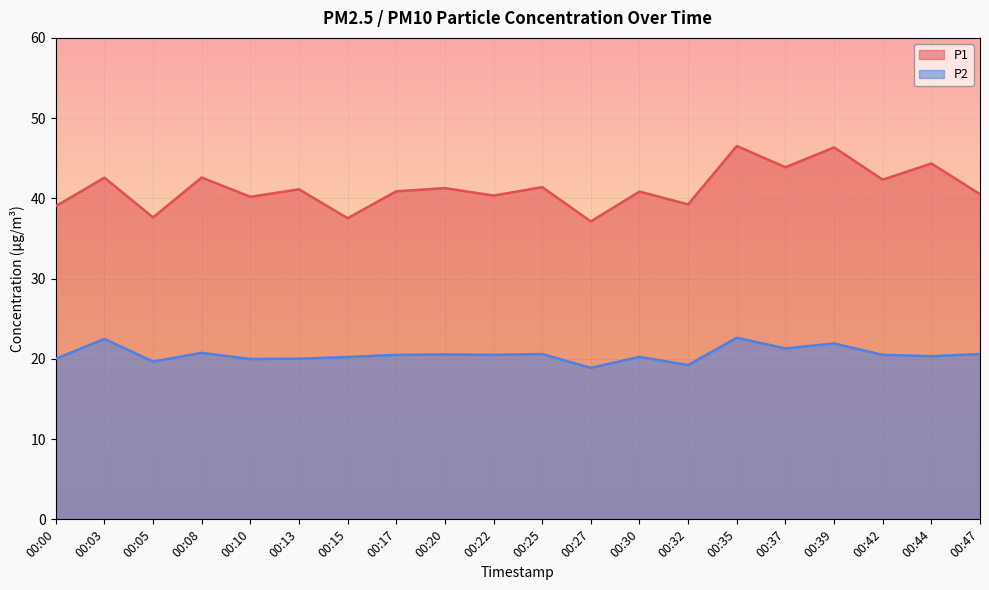

What is the value of the P2 point at the 8th from the left?

20.5